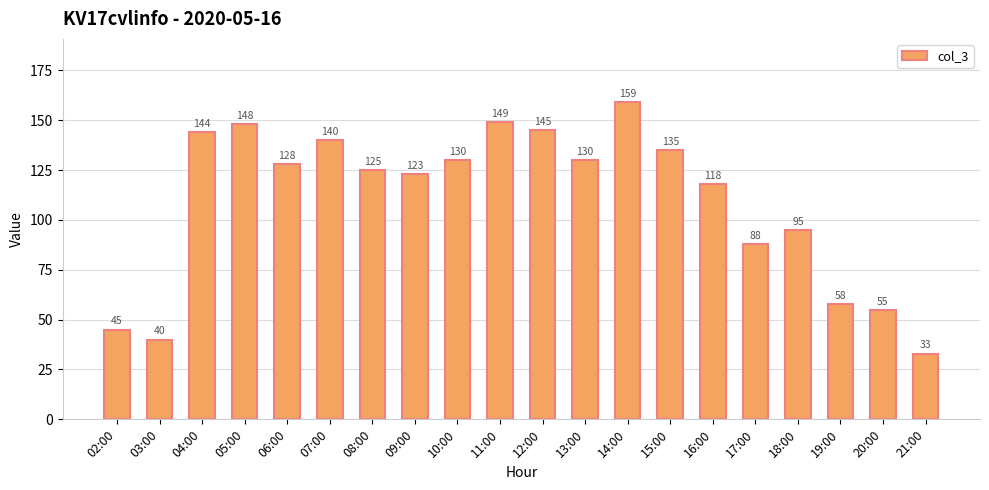

What is the change in value from 03:00 to 12:00?

+105